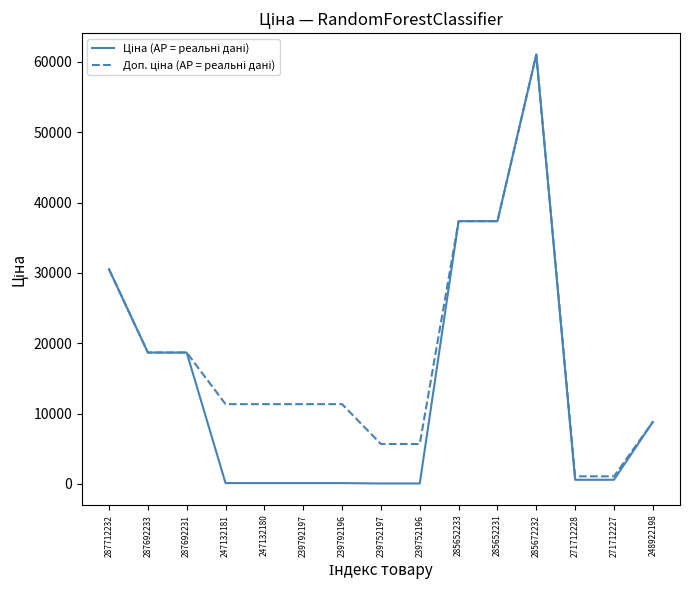

At which category does the chart reach its peak across all series?

285672232